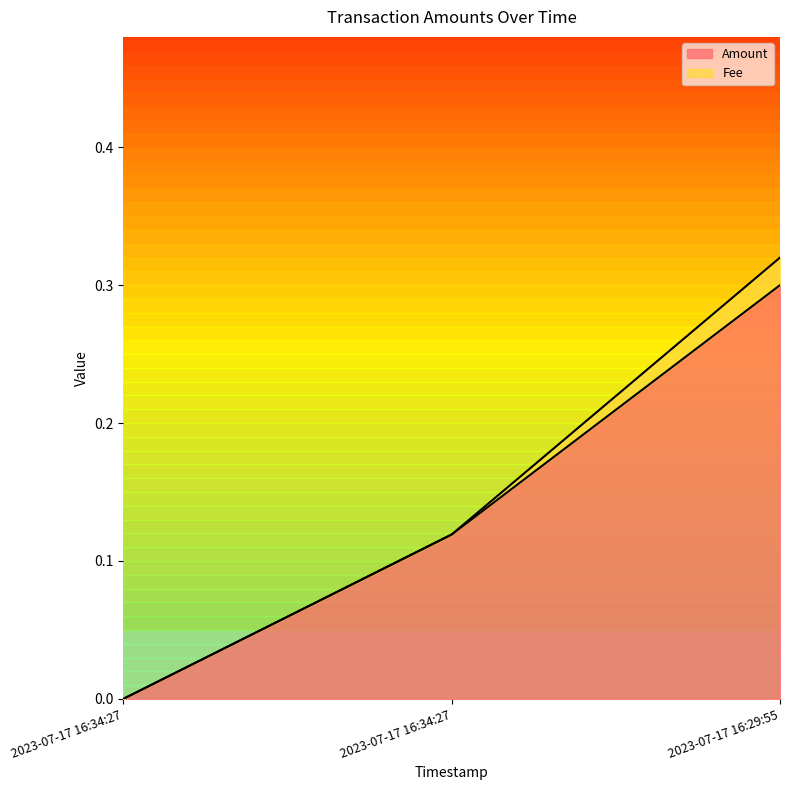

List the labels in order of value, largest first.

2023-07-17 16:29:55, 2023-07-17 16:34:27, 2023-07-17 16:34:27